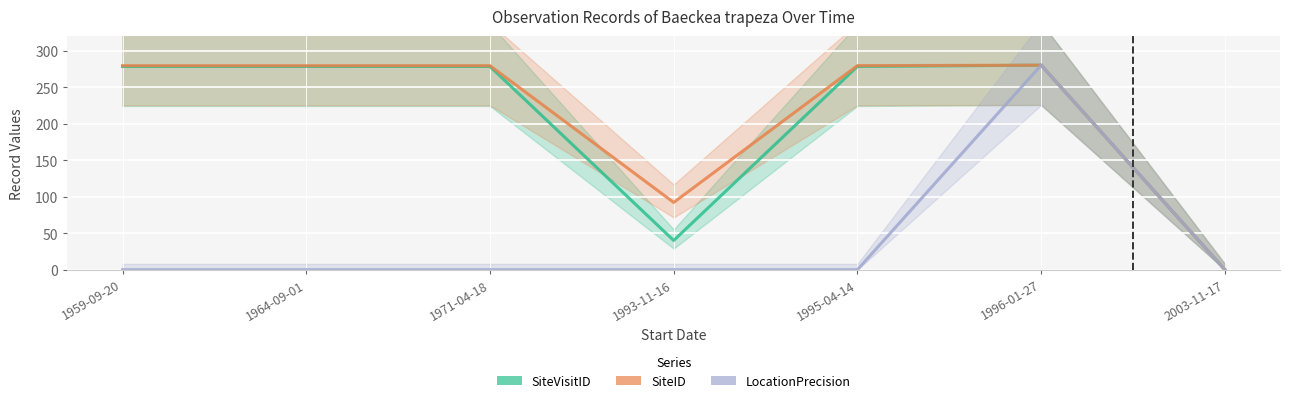

True or false: SiteID has more than 0 points higher than both neighbors.

True